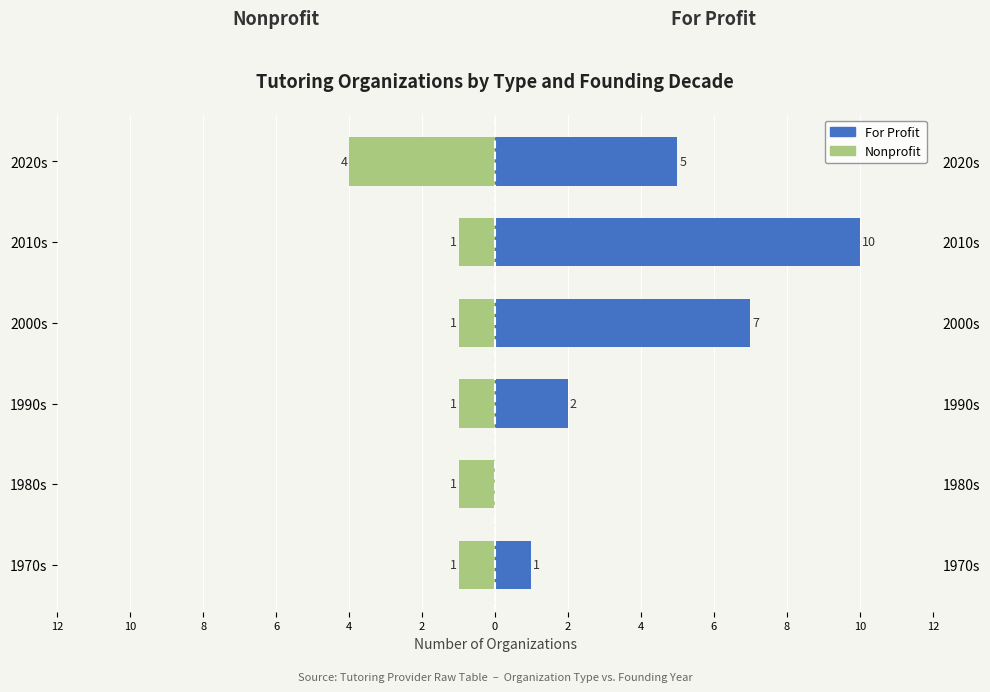

What value does the Nonprofit series have at 2000s?

-1